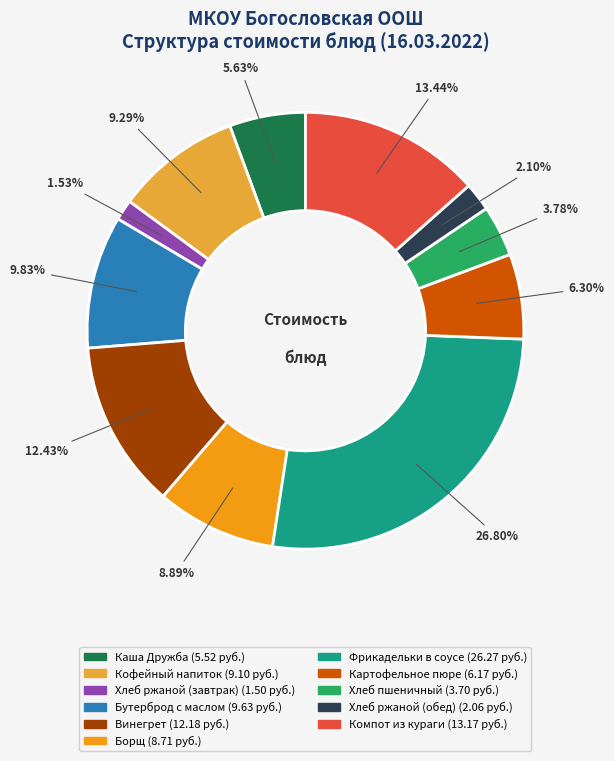

What percentage is NOT represented by Кофейный напиток?

90.7%